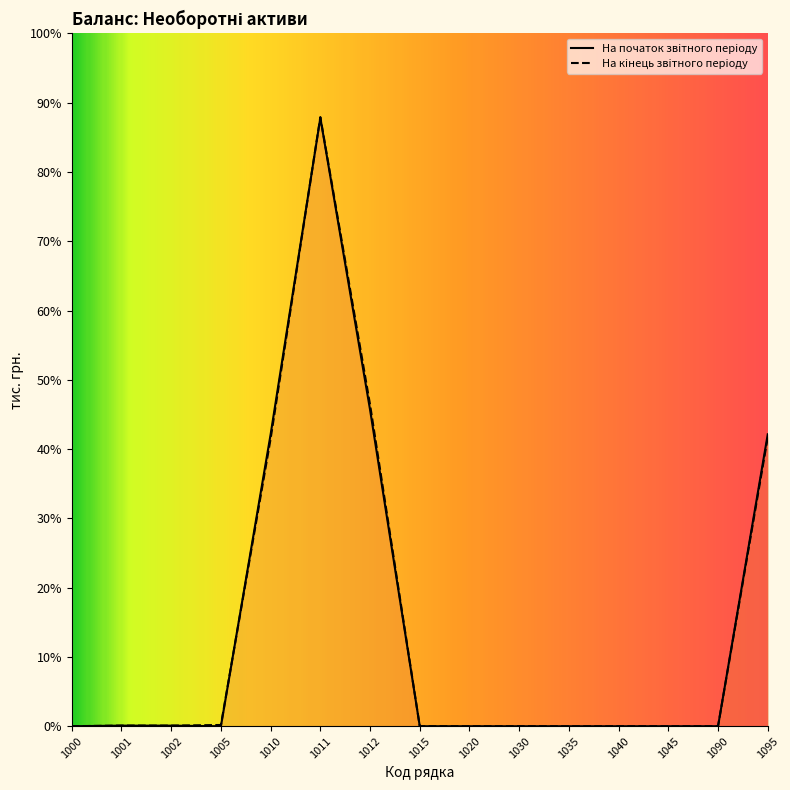

Reading left to right, what are all the values shown in this chart?

На початок звiтного перiоду: 0	43	43	0	21071	43914	22843	0	0	0	0	0	0	0	21071
На кiнець звiтного перiоду: 4	47	43	91	20758	43967	23209	0	0	0	0	0	0	0	20853